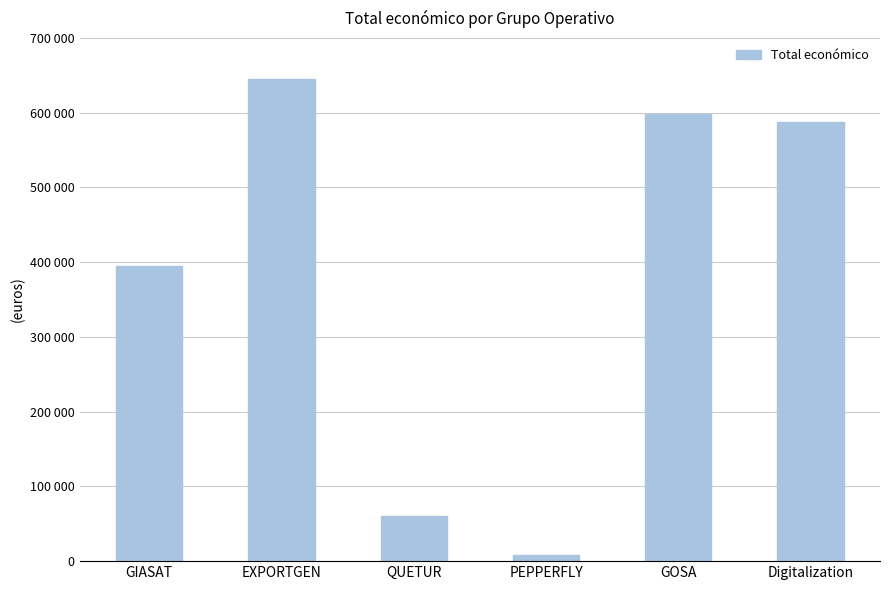

Are the bars horizontal?

No